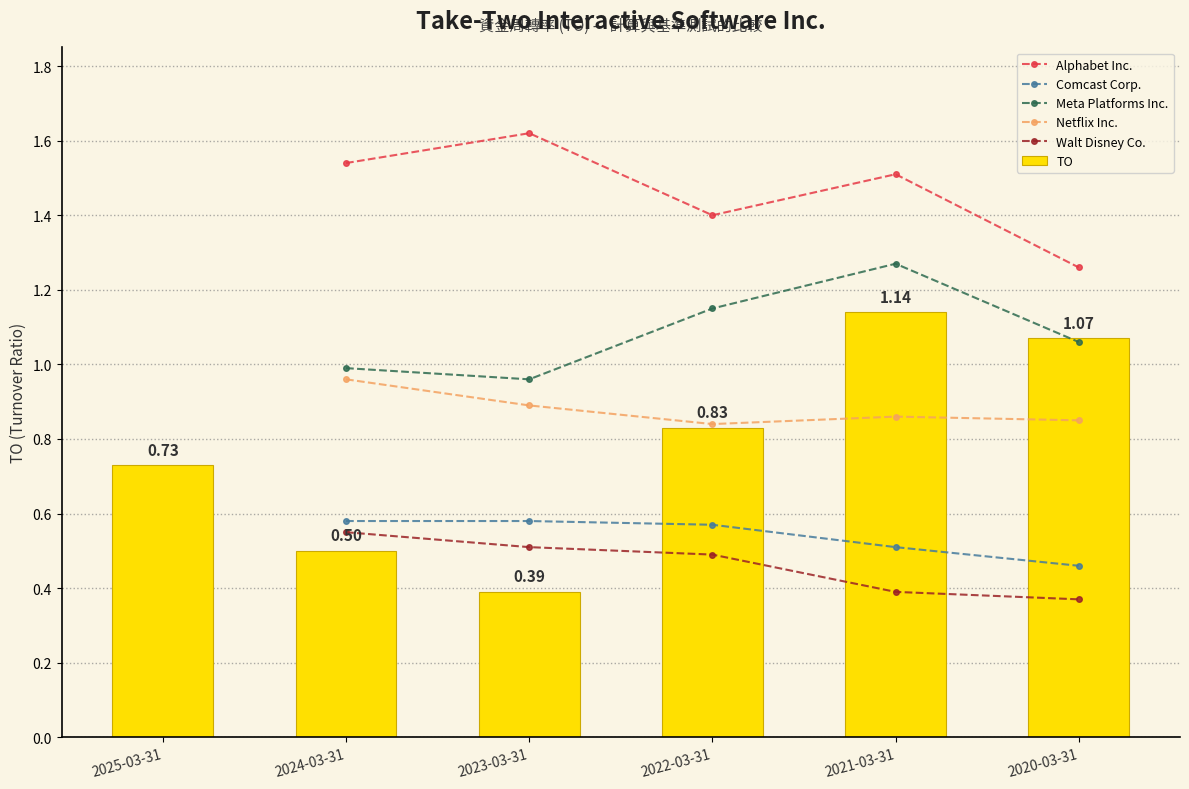

True or false: Alphabet Inc. and Netflix Inc. cross at least once.

False